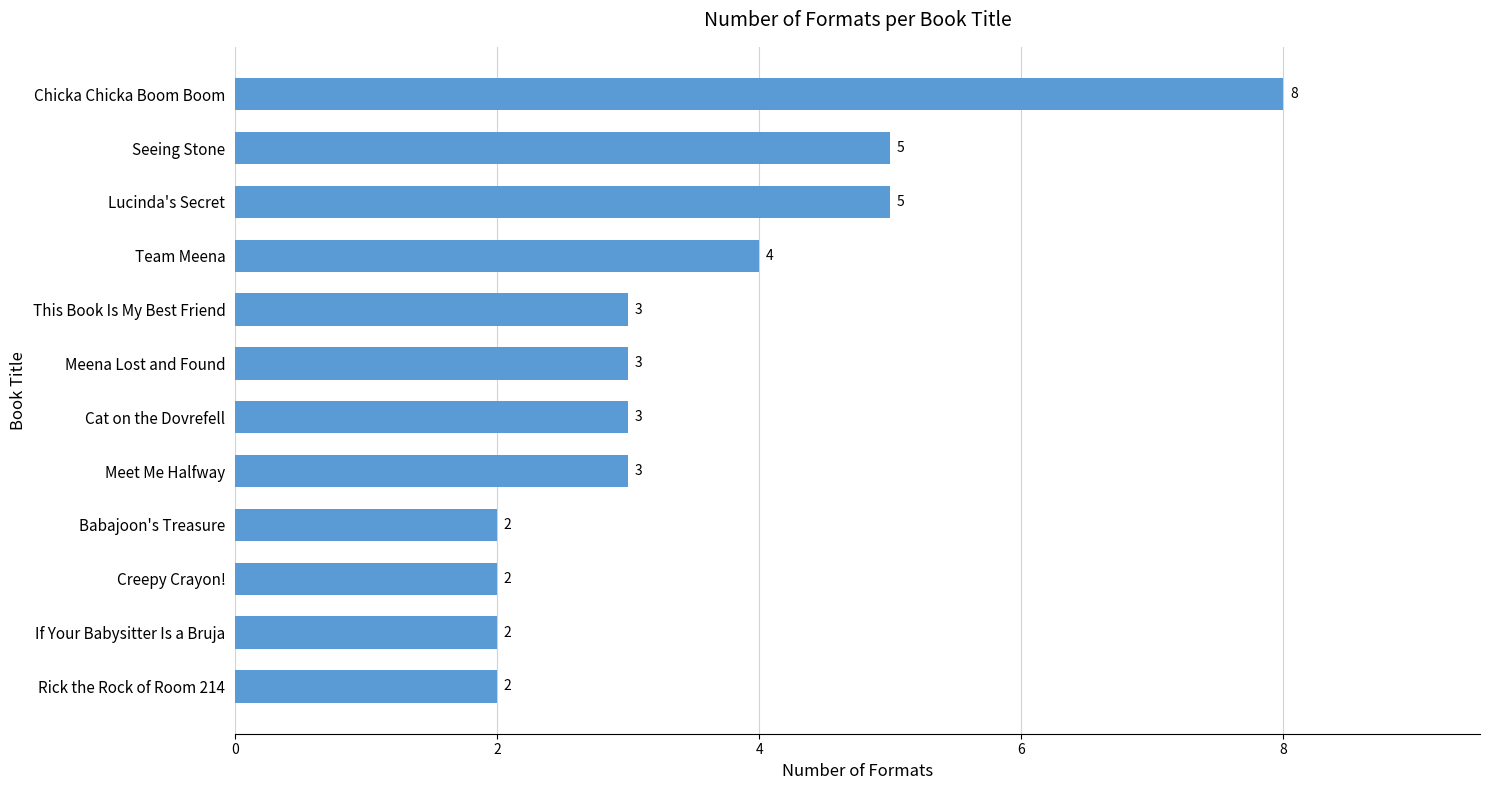

How many bars are there in total?

12